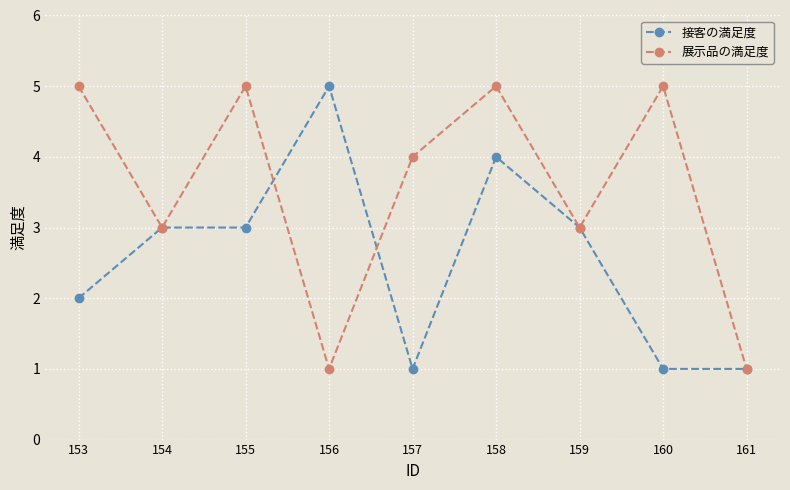

What is the difference between the maximum and second lowest values in the 接客の満足度 series?

4